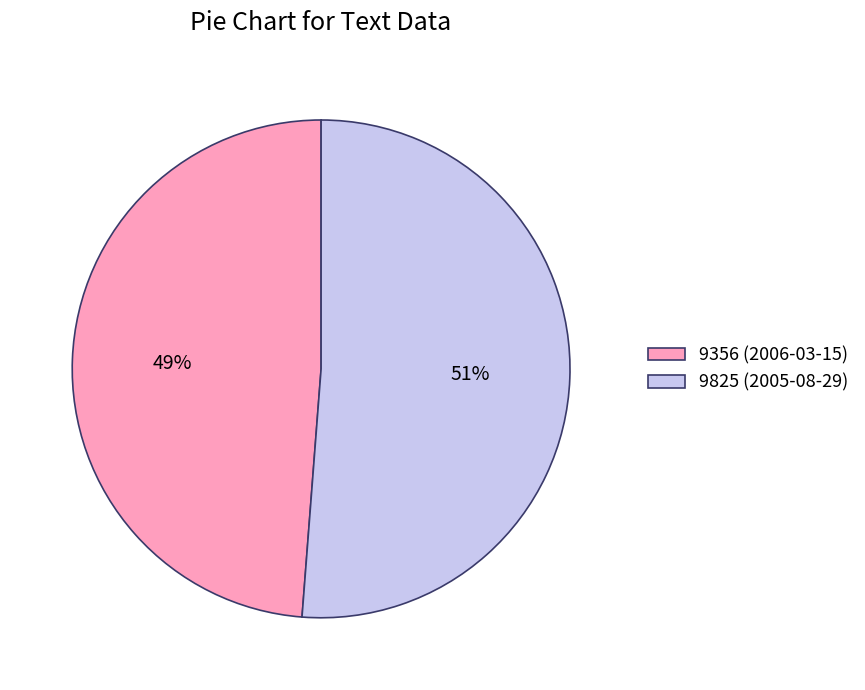

Which slice is the largest?

9825 (2005-08-29)